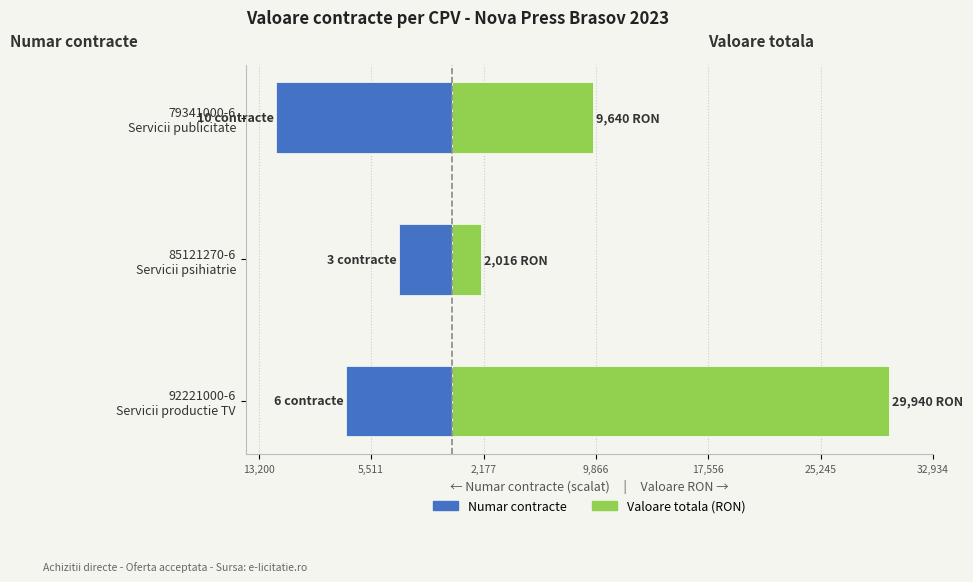

The value of Valoare totala (RON) at 92221000-6 Servicii productie TV is 7936. True or false?

False